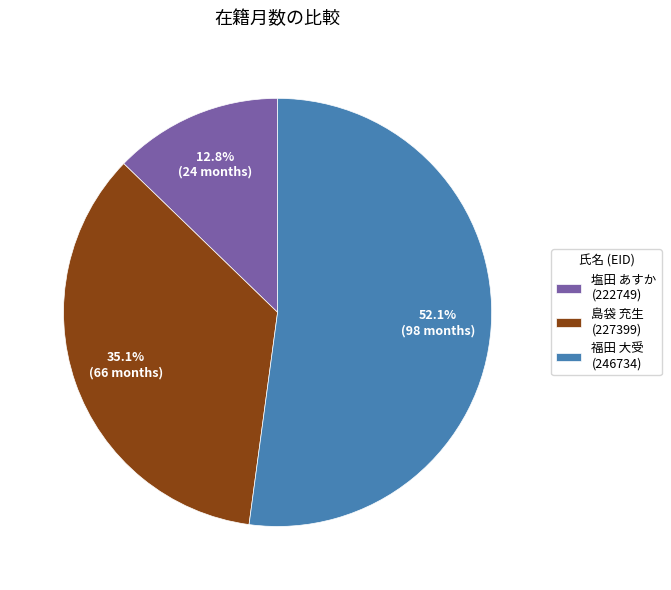

What is the ratio of the value at 福田 大受 (246734) to the value at 塩田 あすか (222749)?

4.1